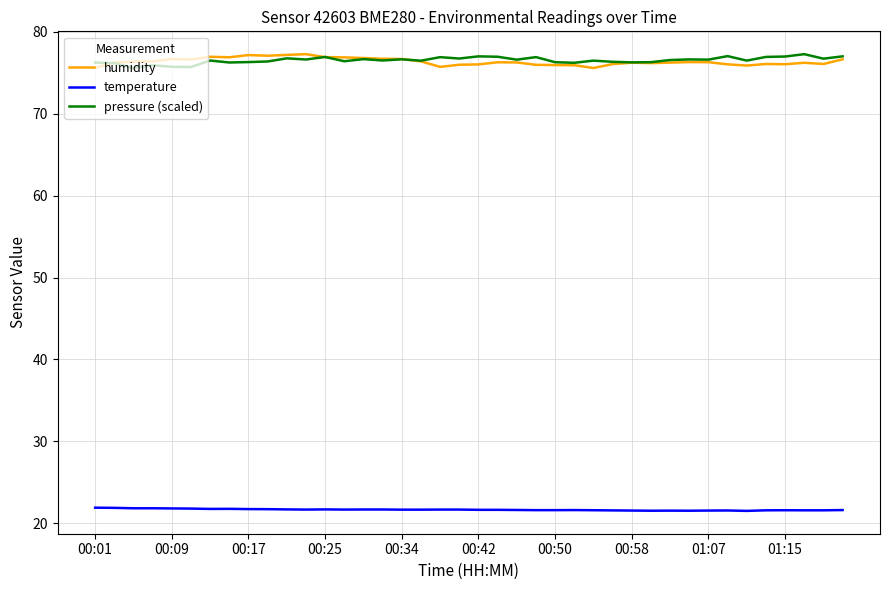

What is the minimum value for temperature?

21.5